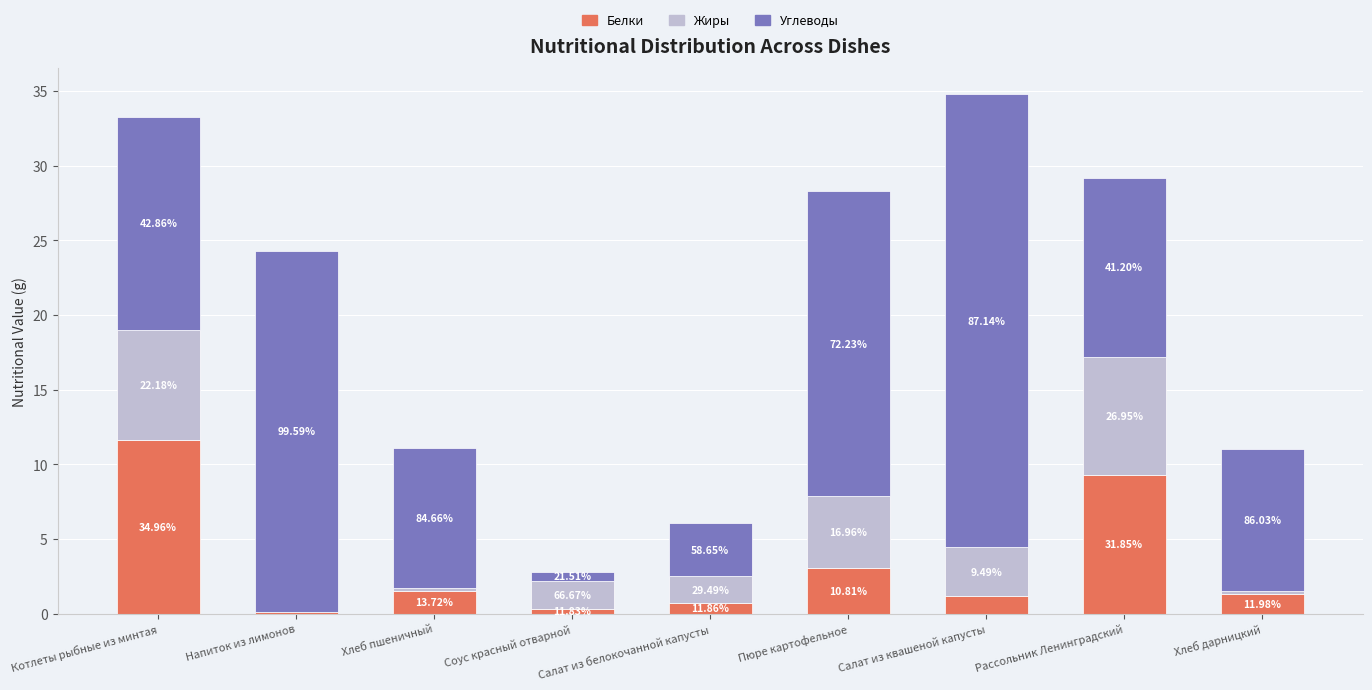

Are the bars grouped side by side (vs. stacked)?

No